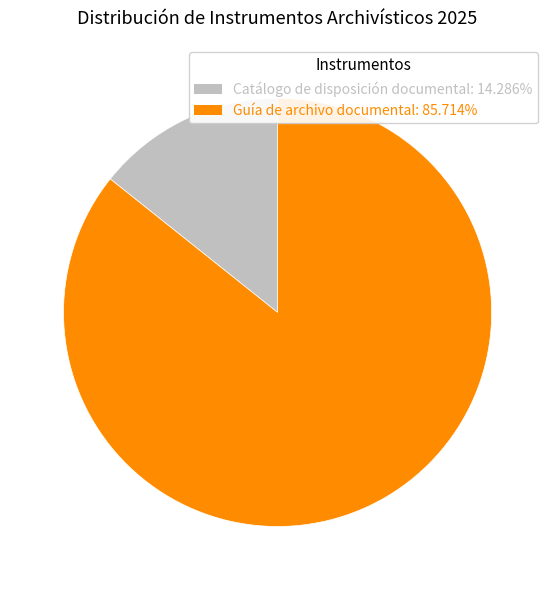

Does any single category account for the majority?

Yes